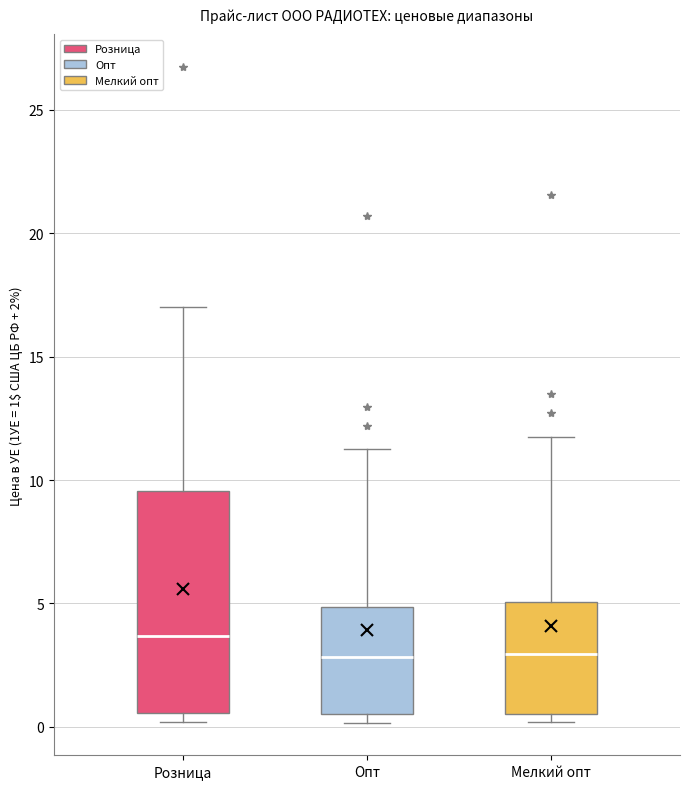

Reading left to right, transcribe this box plot: for each box, give where its median line is, the range the box spans, and where its two whiskers end, as read against the y-axis. The values are not printed on the chart, so give them approximately, as read against the axis.

Розница: median 3.5, box 0.5 to 9.5, whiskers 0.0 to 17.0
Опт: median 3.0, box 0.5 to 5.0, whiskers 0.0 to 11.5
Мелкий опт: median 3.0, box 0.5 to 5.0, whiskers 0.0 to 12.0